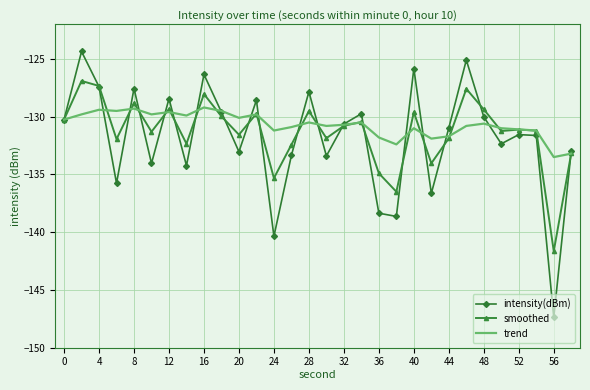

What are all the series names shown in the legend?

intensity(dBm), smoothed, trend